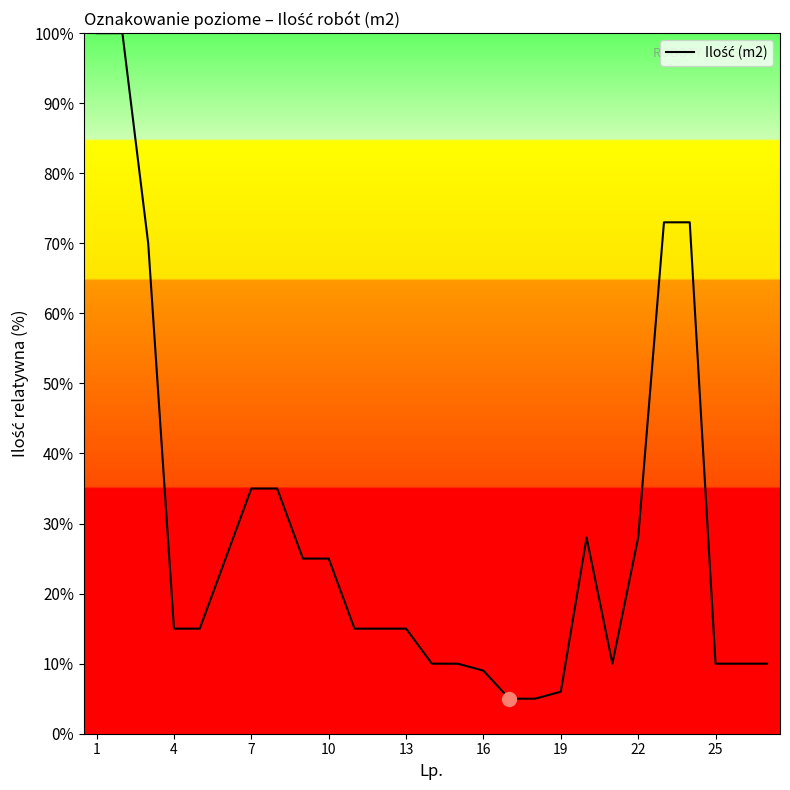

What is the smallest value displayed?

5.0